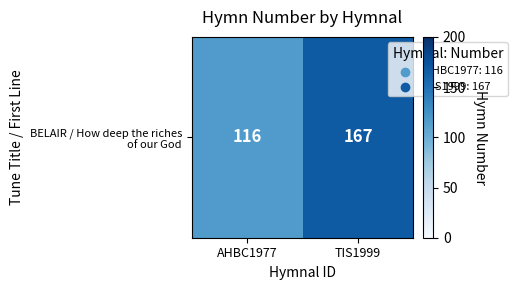

What is the difference between the maximum and minimum values?

51